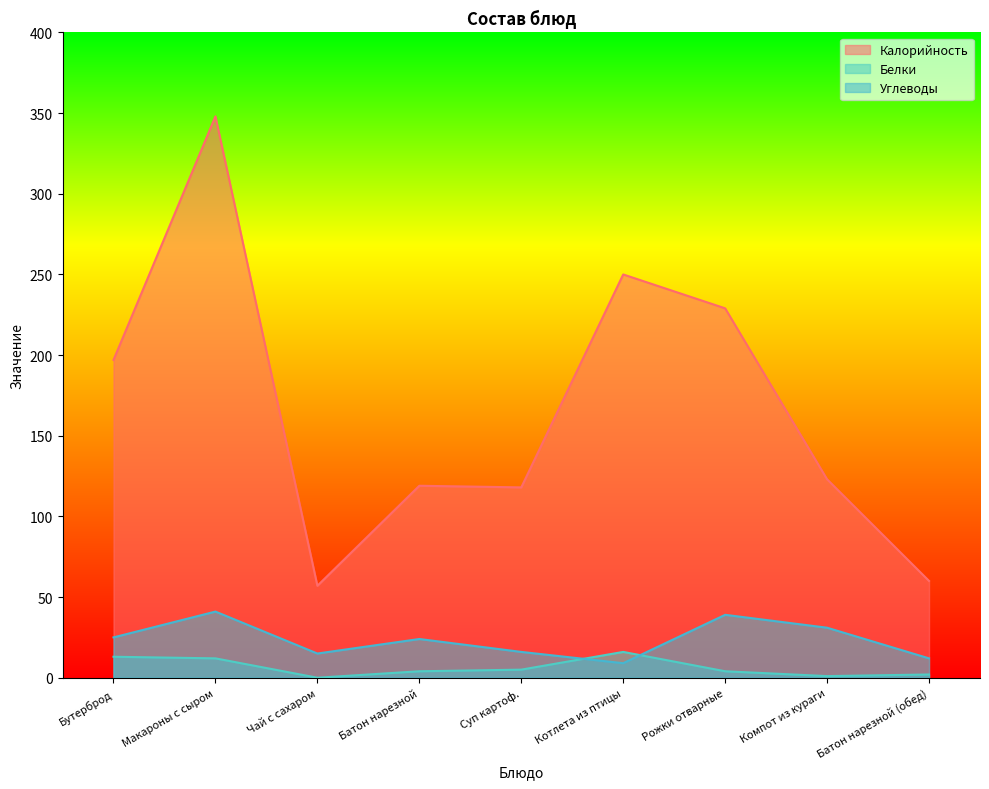

Between which two adjacent categories do Белки and Углеводы first intersect?

Суп картоф. and Котлета из птицы